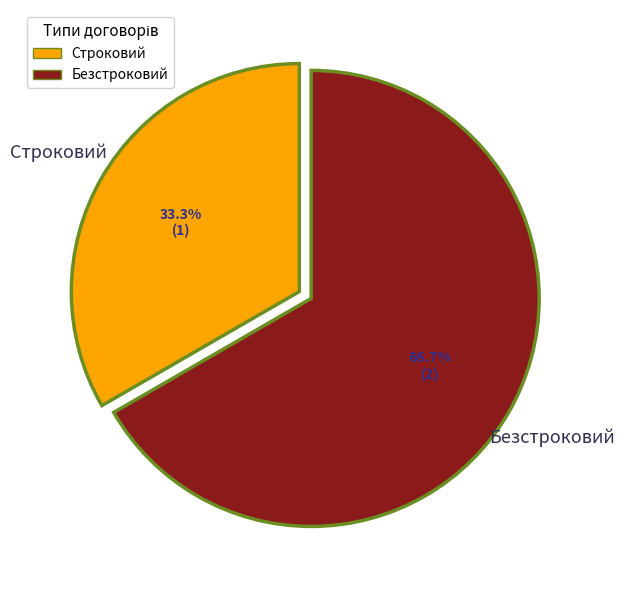

How many slices are in this pie chart?

2